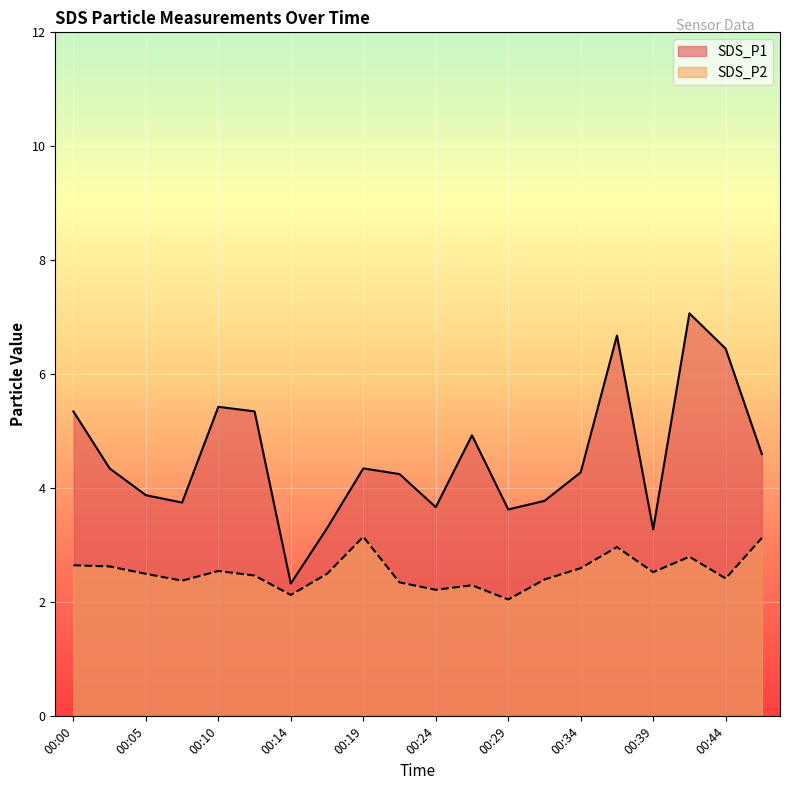

The value of SDS_P2 at 00:05 is 2.5. True or false?

True